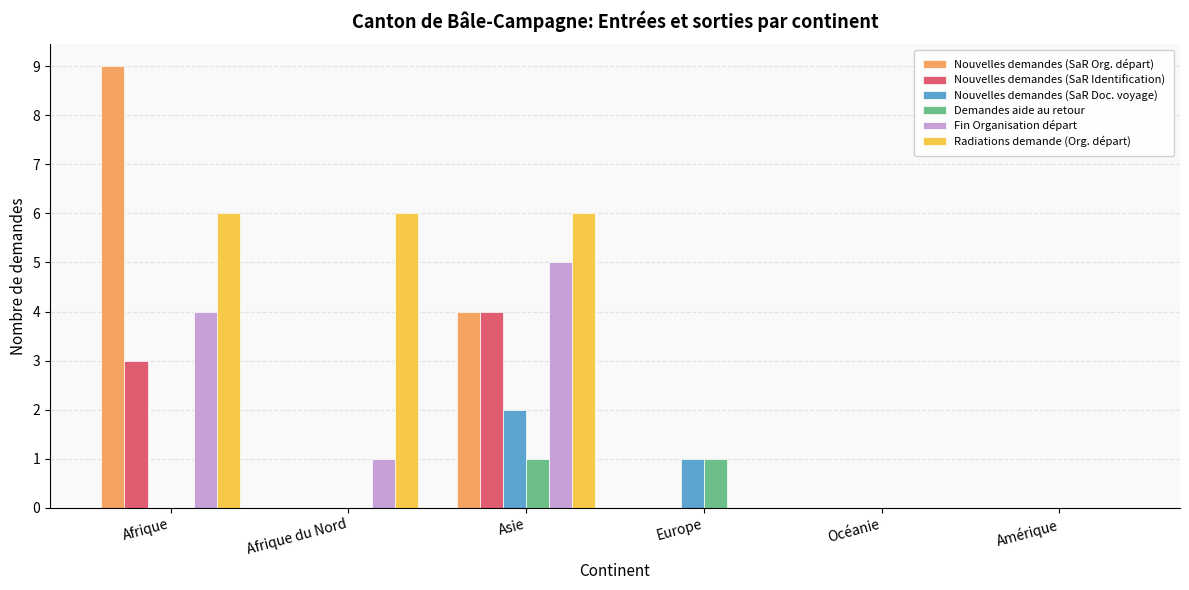

What are all the series names shown in the legend?

Nouvelles demandes (SaR Org. départ), Nouvelles demandes (SaR Identification), Nouvelles demandes (SaR Doc. voyage), Demandes aide au retour, Fin Organisation départ, Radiations demande (Org. départ)